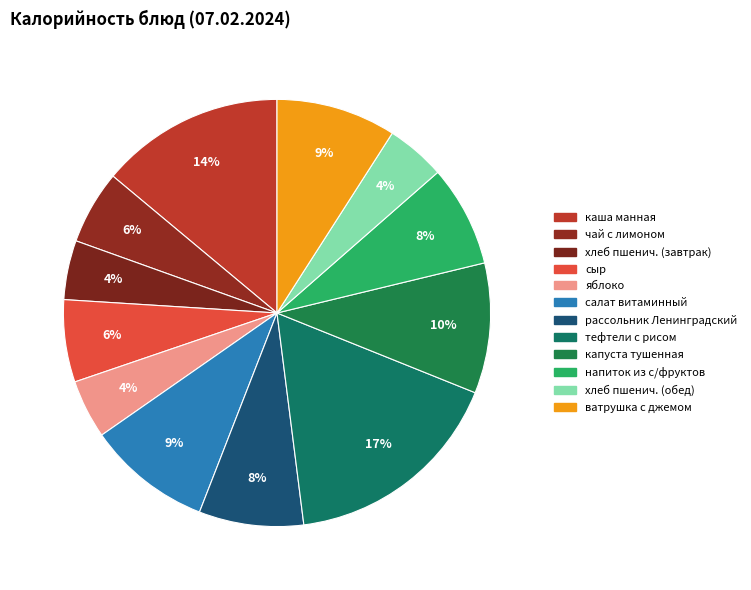

To the nearest percent, what percentage of the pie is ватрушка с джемом?

9%